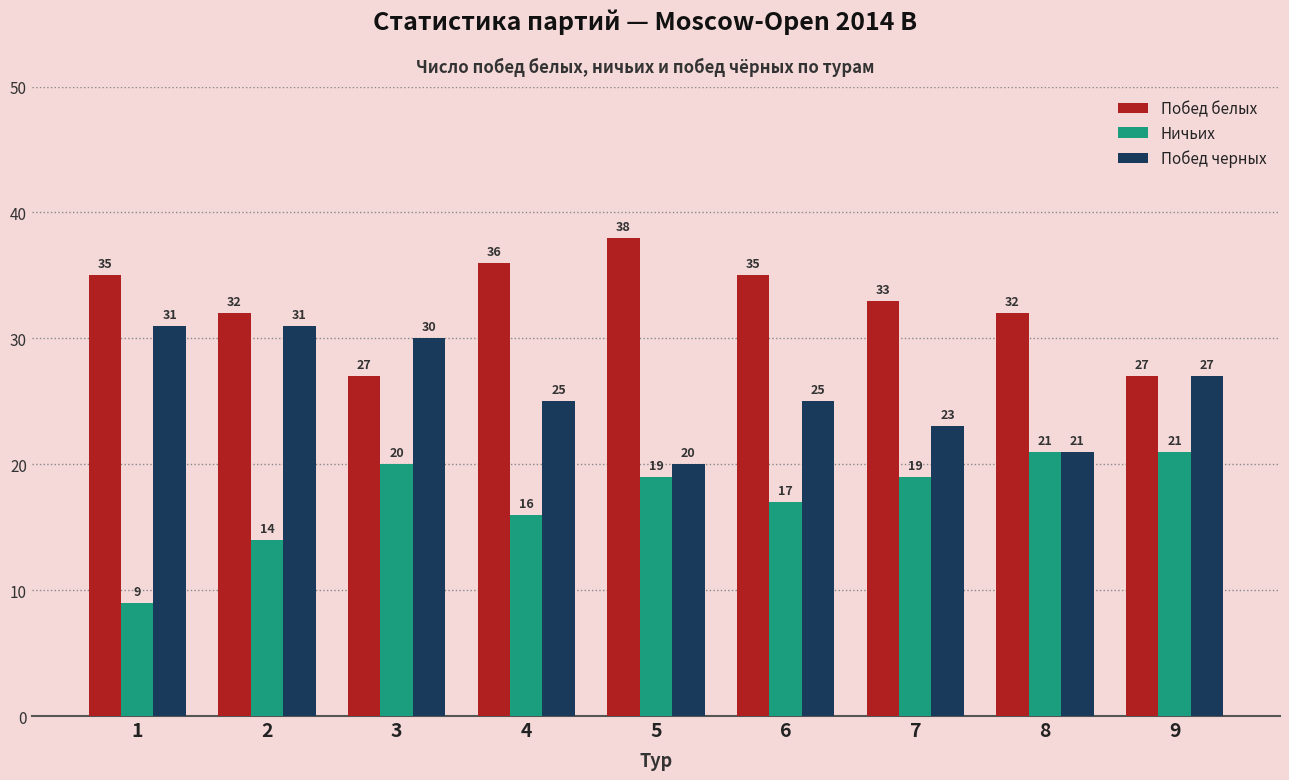

Reading left to right, extract all data points from this chart.

Побед белых: 1=35	2=32	3=27	4=36	5=38	6=35	7=33	8=32	9=27
Ничьих: 1=9	2=14	3=20	4=16	5=19	6=17	7=19	8=21	9=21
Побед черных: 1=31	2=31	3=30	4=25	5=20	6=25	7=23	8=21	9=27